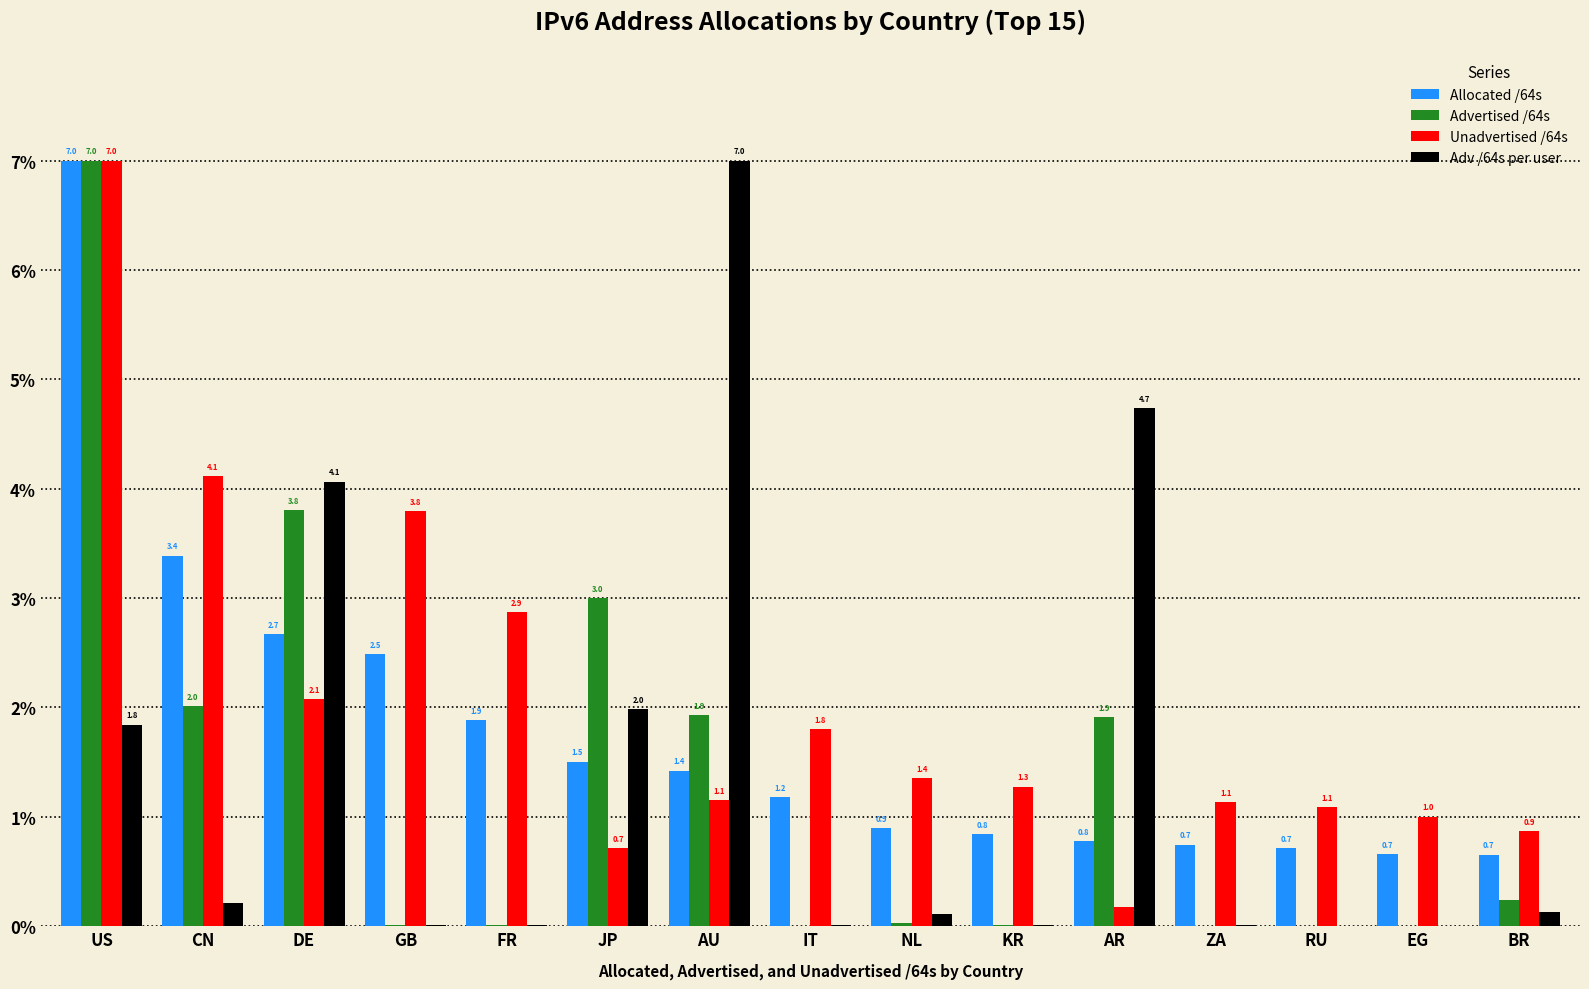

True or false: Advertised /64s has a value of 1.9 at AR.

True